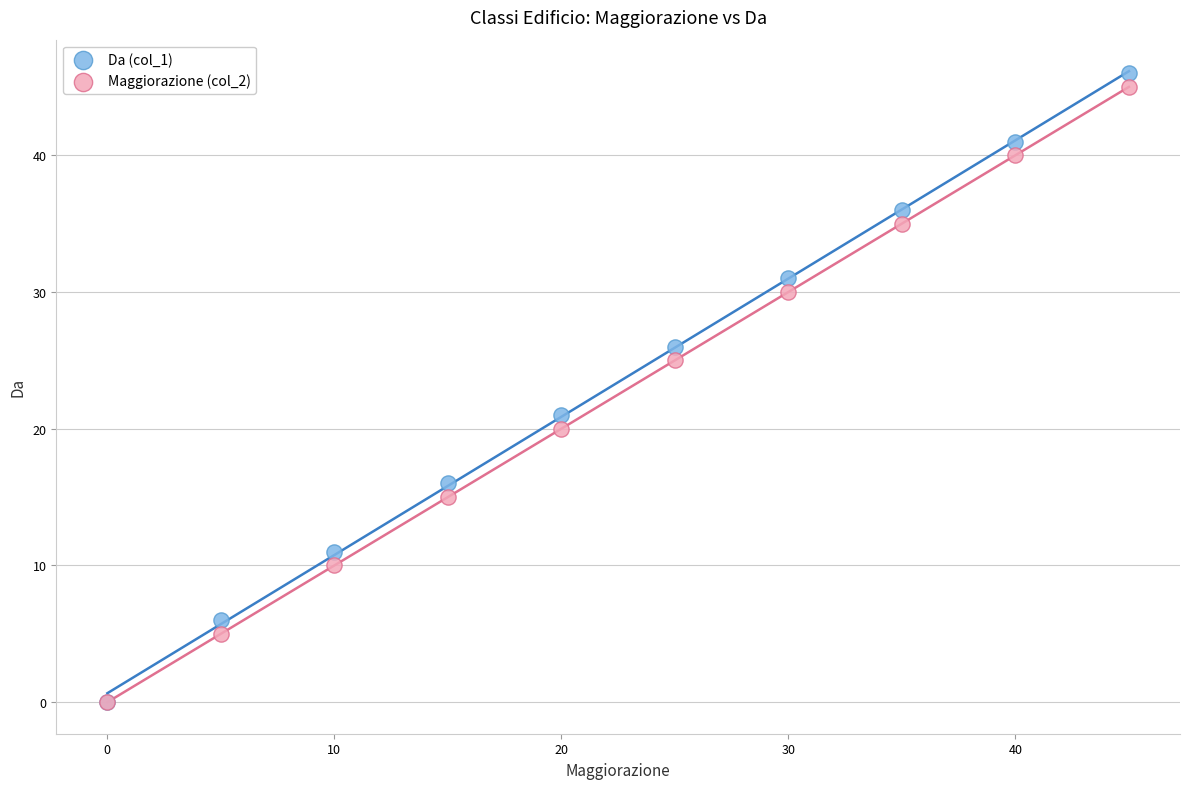

Which series reaches the maximum Y coordinate?

Da (col_1)